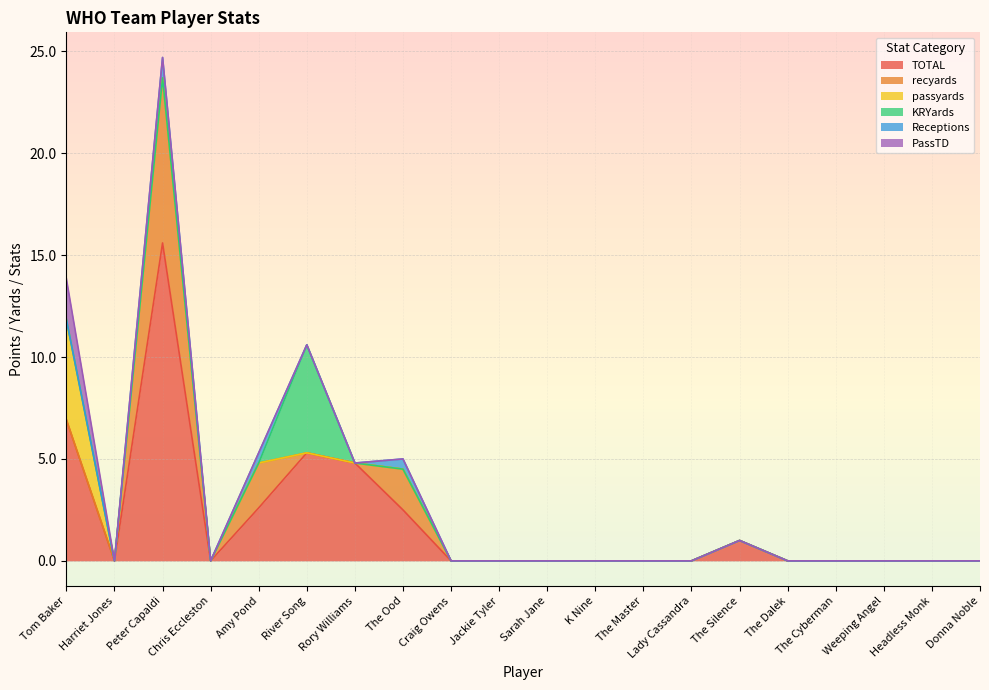

True or false: TOTAL has a value of -9.2 at The Dalek.

False